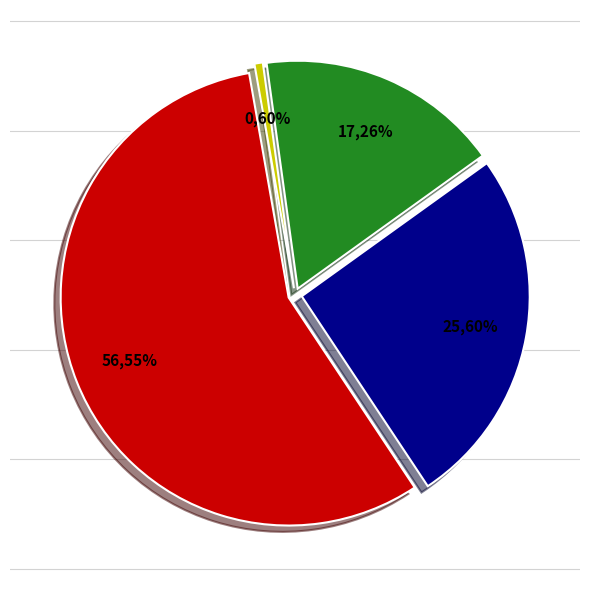

Combined, what portion of the pie is 21kmS and 21kmV?

57.1%